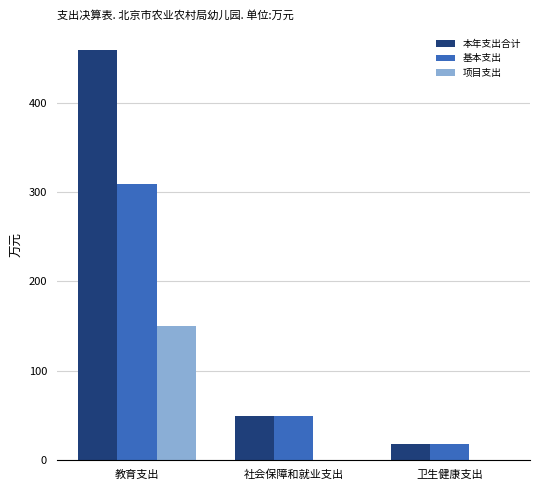

Is the value of 本年支出合计 at 卫生健康支出 greater than the value of 基本支出 at 社会保障和就业支出?

No